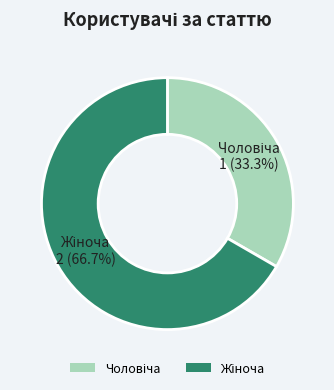

Is there a majority slice in this chart?

Yes